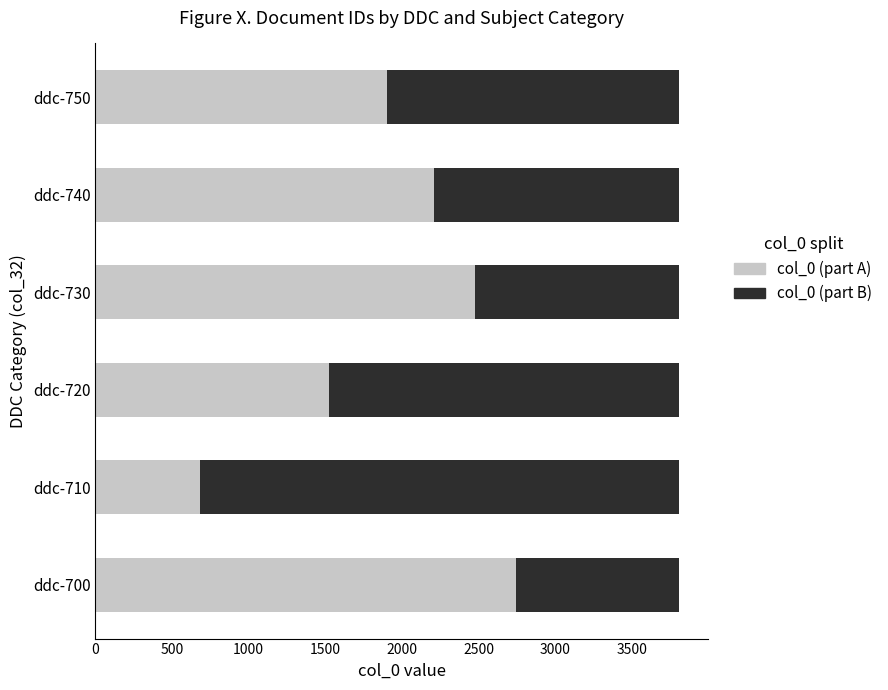

What is the total value across all series at ddc-730?

3808.0